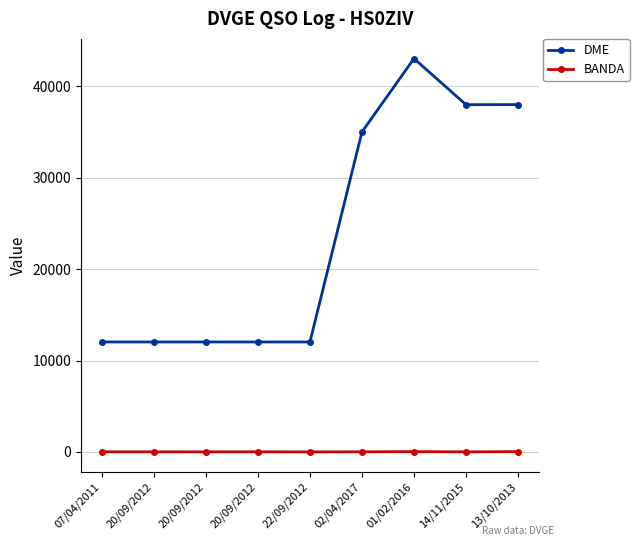

Is this an area chart (filled region under the line)?

No